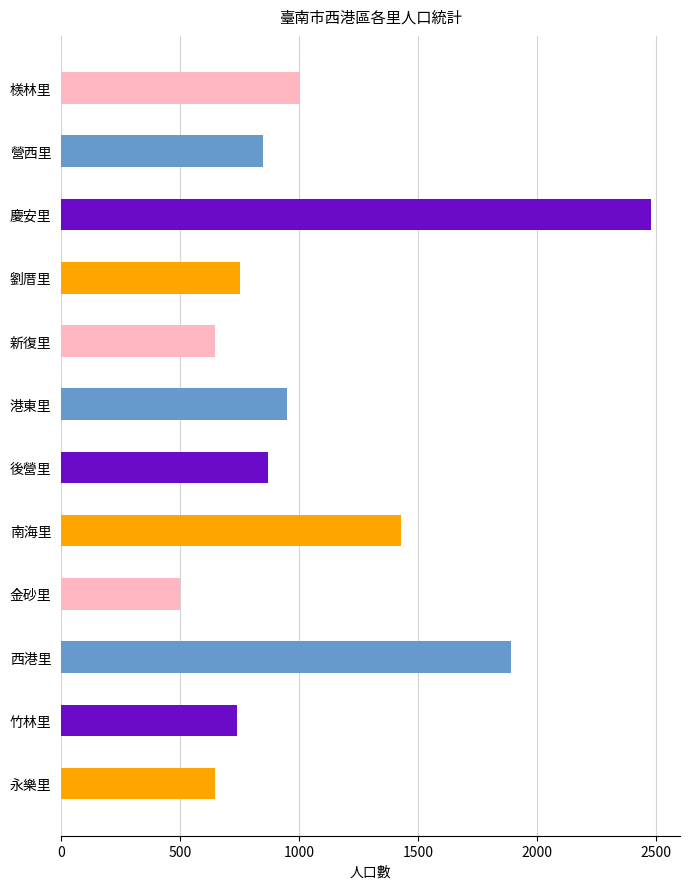

The chart shows a value of 426 at 南海里. True or false?

False